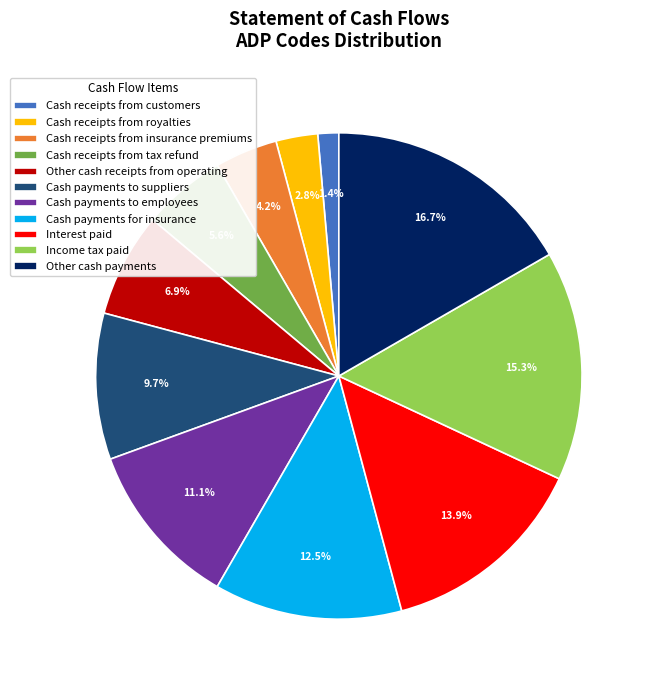

How many segments does this pie chart have?

11